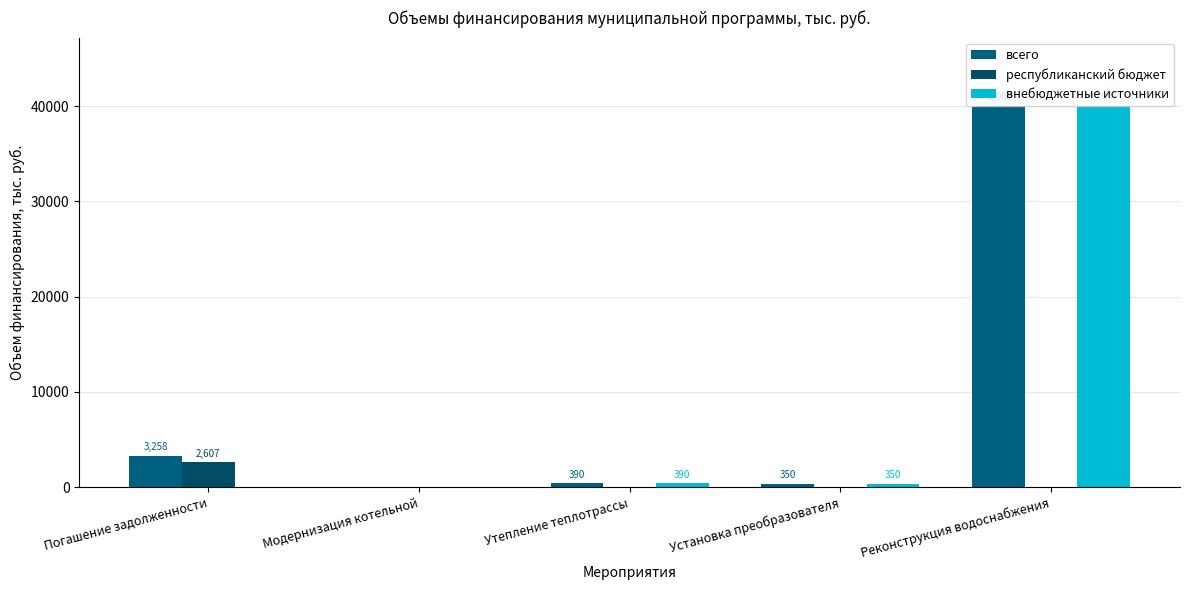

At which category is the sum across all series the highest?

Реконструкция водоснабжения